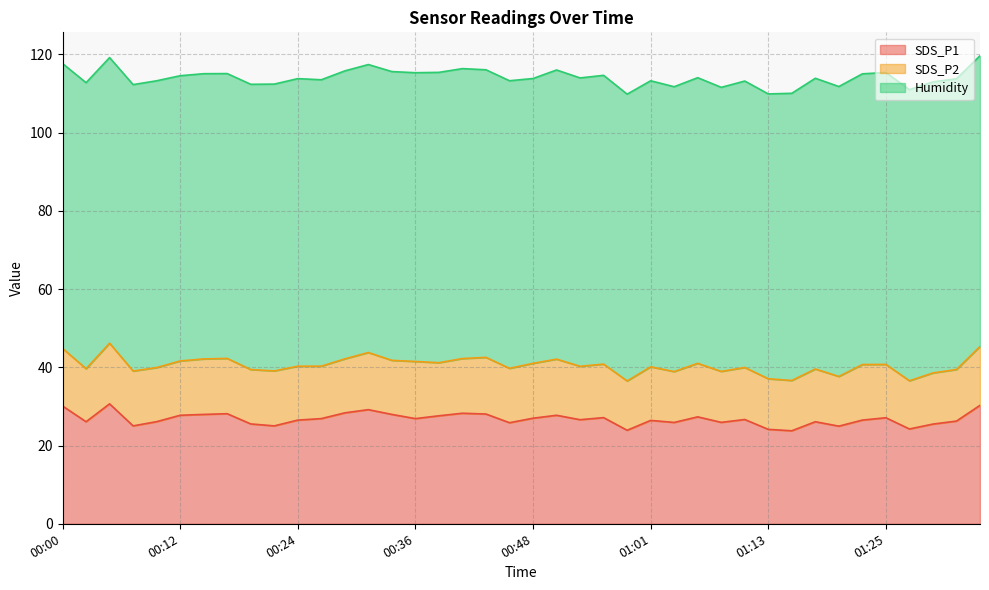

What is the spread (max minus min) of values at 00:10?

59.5